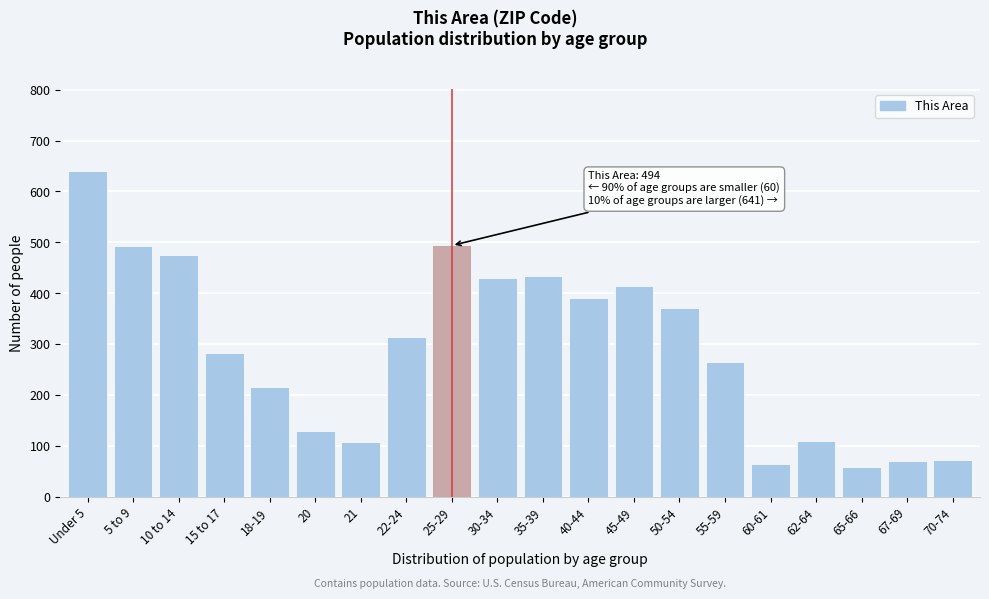

What is the greatest value displayed?

641